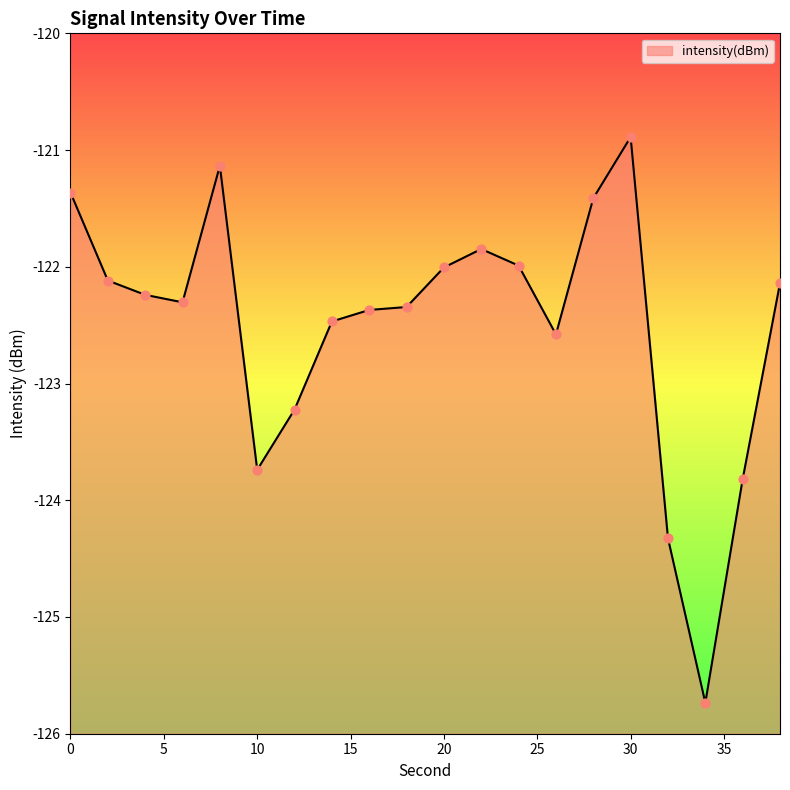

Which has a higher value, 16 or 10?

16